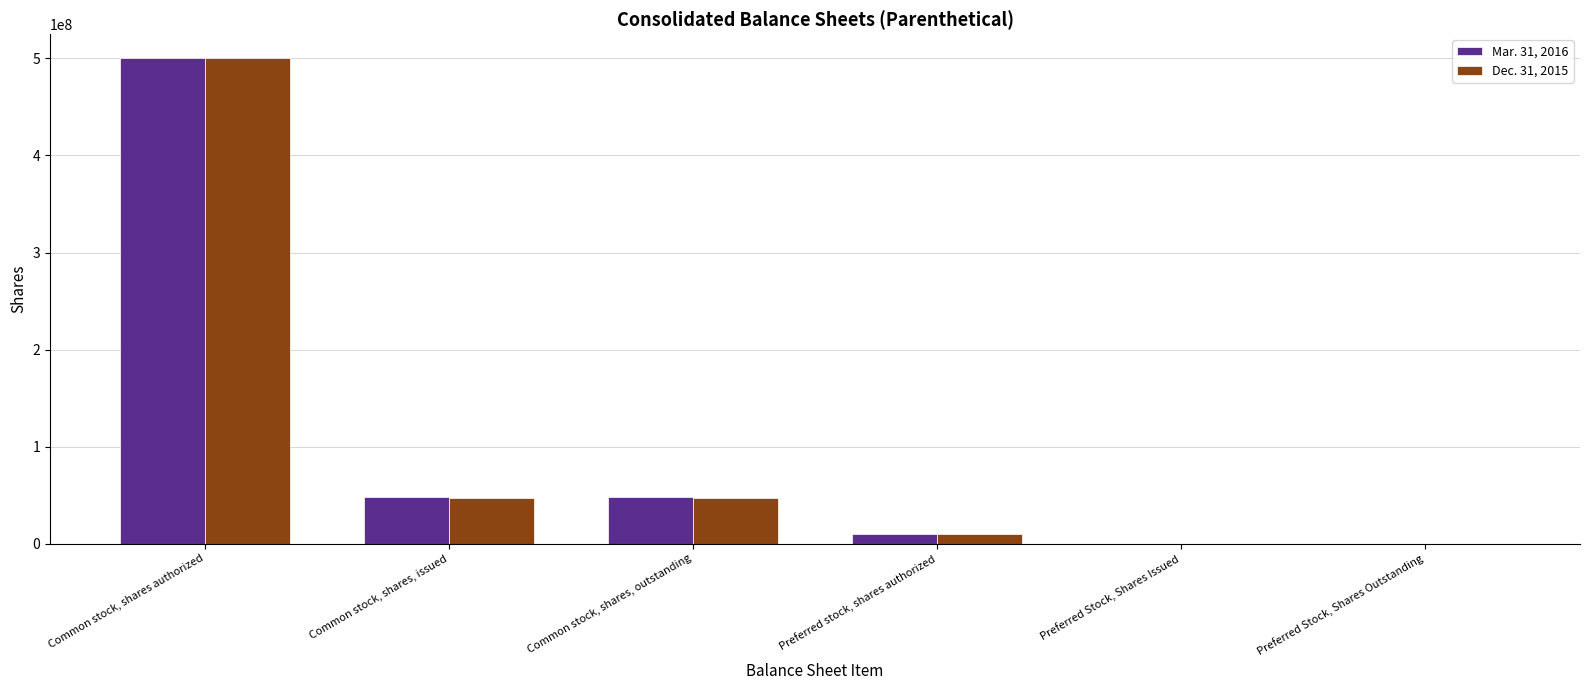

Reading left to right, list all the values displayed in this chart.

Mar. 31, 2016: Common stock, shares authorized=500000000	Common stock, shares, issued=48033000	Common stock, shares, outstanding=48033000	Preferred stock, shares authorized=10000000	Preferred Stock, Shares Issued=0	Preferred Stock, Shares Outstanding=0
Dec. 31, 2015: Common stock, shares authorized=500000000	Common stock, shares, issued=46600000	Common stock, shares, outstanding=46600000	Preferred stock, shares authorized=10000000	Preferred Stock, Shares Issued=0	Preferred Stock, Shares Outstanding=0